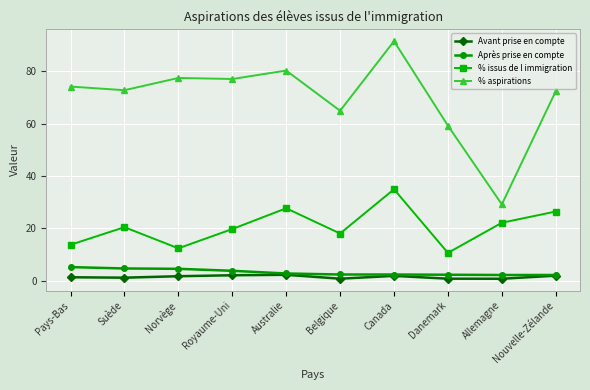

True or false: Après prise en compte and % issus de l immigration intersect in this chart.

False